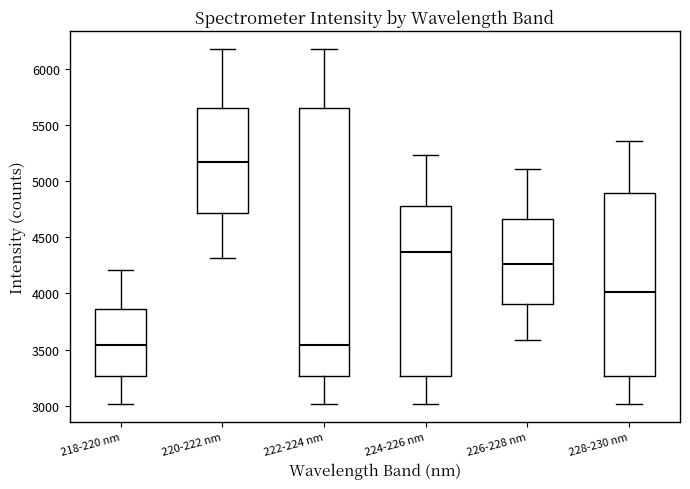

Reading left to right, transcribe this box plot: for each box, give where its median line is, the range the box spans, and where its two whiskers end, as read against the y-axis. The values are not printed on the chart, so give them approximately, as read against the axis.

218-220 nm: median 3550, box 3250 to 3850, whiskers 3000 to 4200
220-222 nm: median 5150, box 4700 to 5650, whiskers 4300 to 6200
222-224 nm: median 3550, box 3250 to 5650, whiskers 3000 to 6200
224-226 nm: median 4350, box 3250 to 4800, whiskers 3000 to 5250
226-228 nm: median 4250, box 3900 to 4650, whiskers 3600 to 5100
228-230 nm: median 4000, box 3250 to 4900, whiskers 3000 to 5350